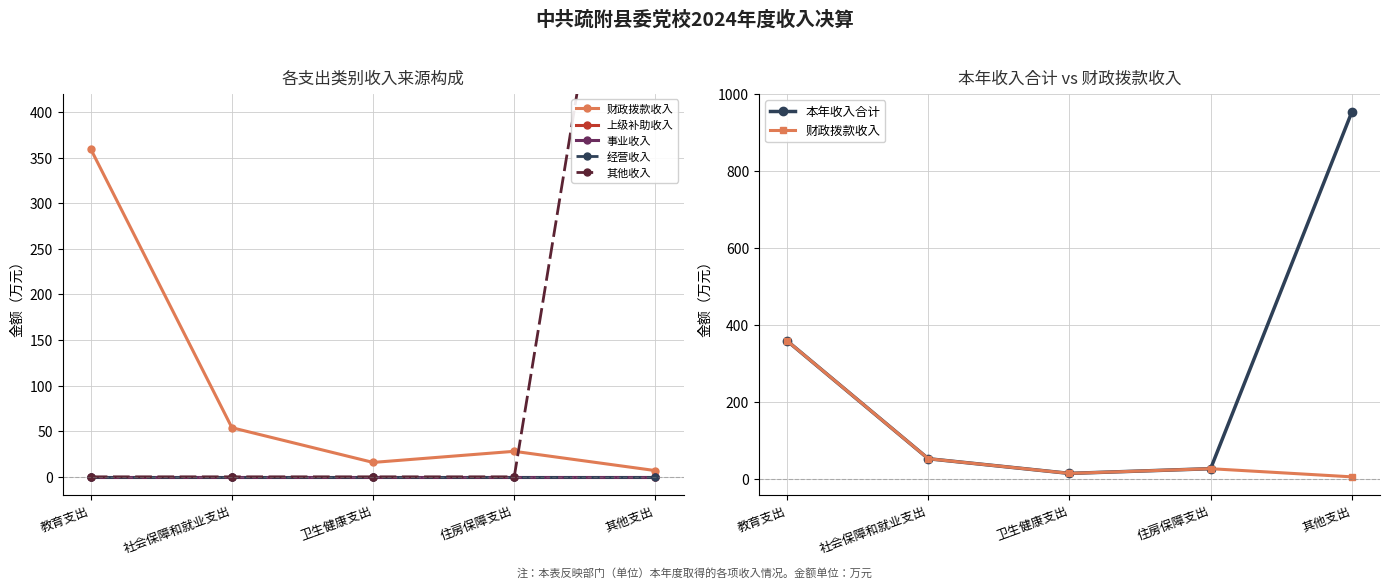

The 本年收入合计 series shows 644.7 at 教育支出. True or false?

False